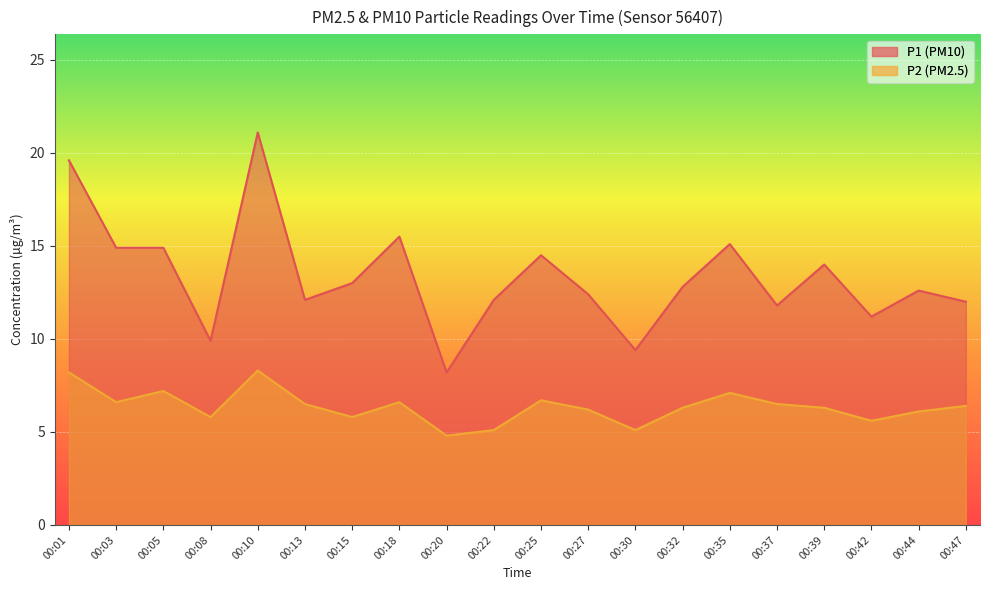

What is the smallest value displayed?

4.8